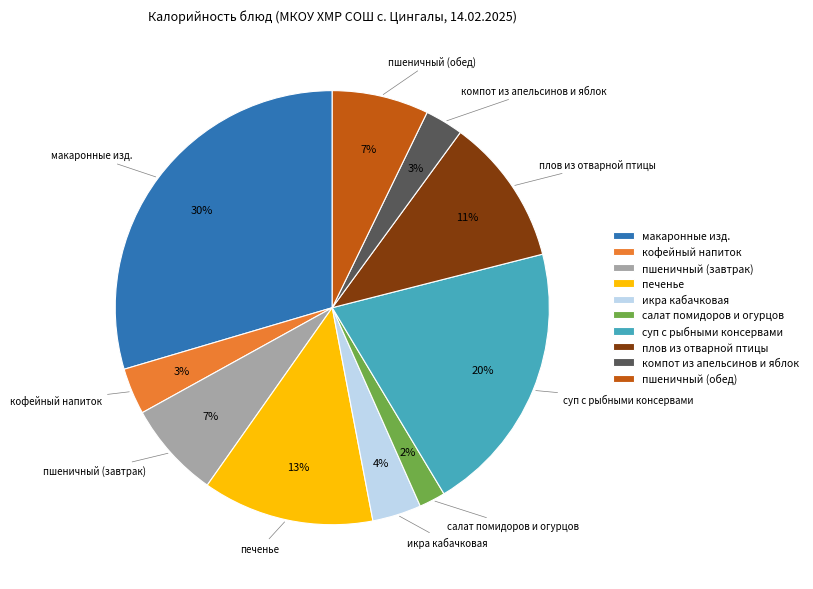

To the nearest percent, what portion does пшеничный (завтрак) represent?

7%